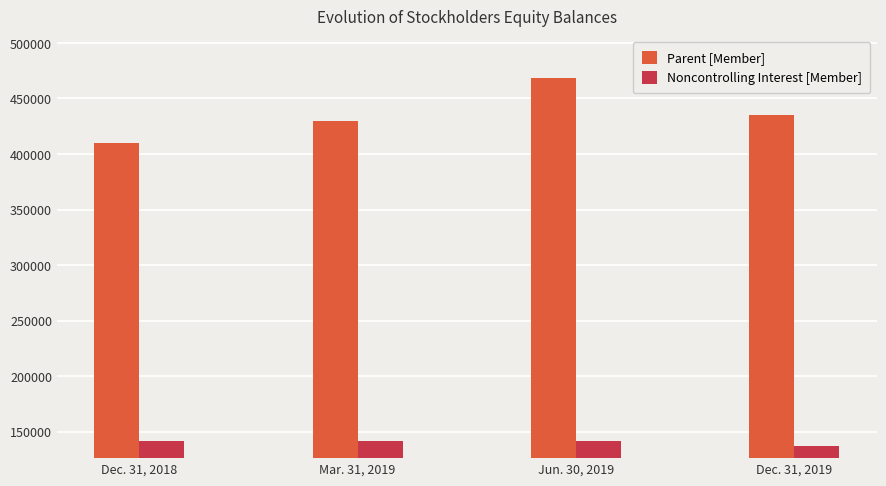

At how many categories does at least one series exceed 224354?

4